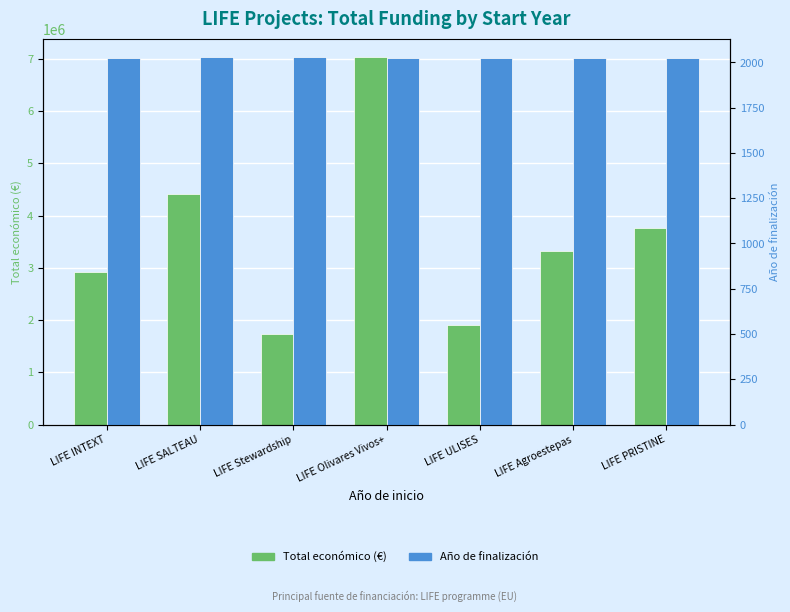

Rank the series by their average value, from lowest to highest.

Año de finalización, Total económico (€)